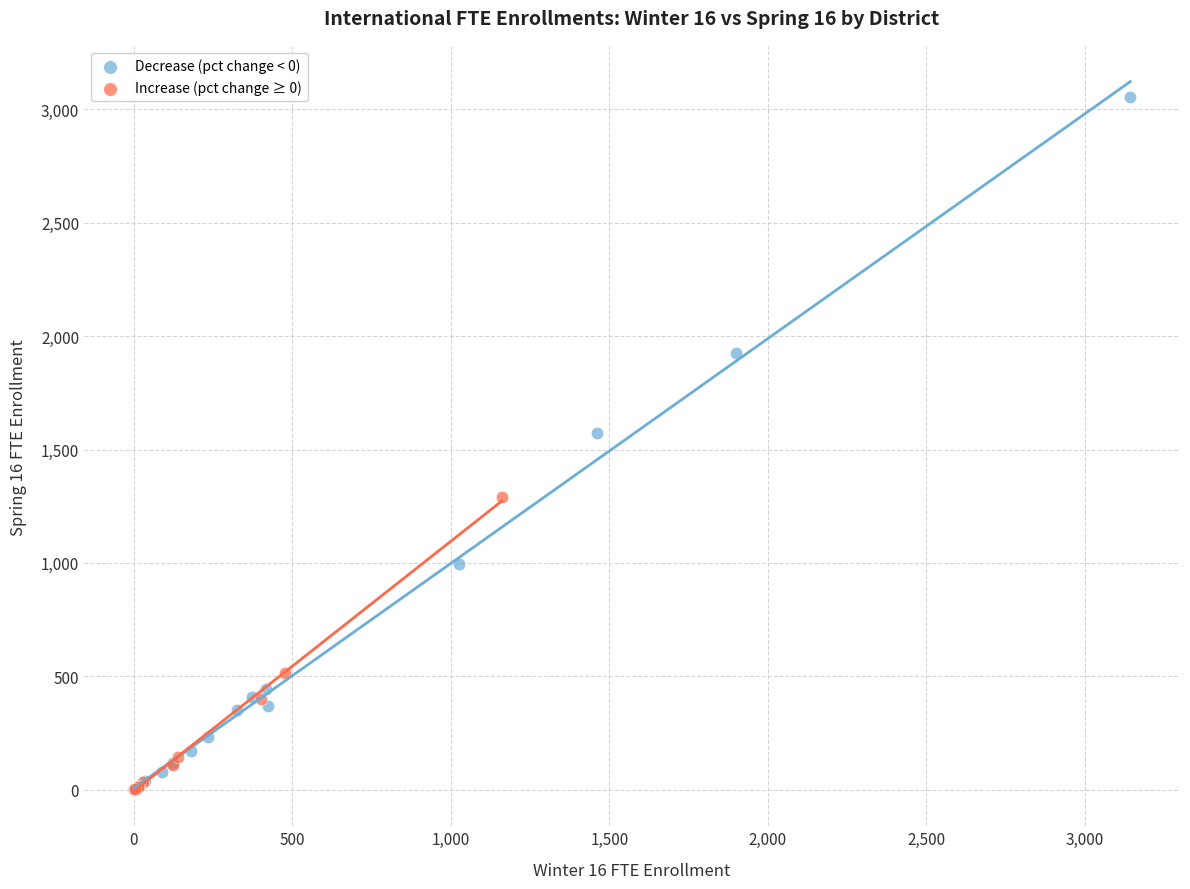

Which series reaches the maximum Y coordinate?

Decrease (pct change < 0)